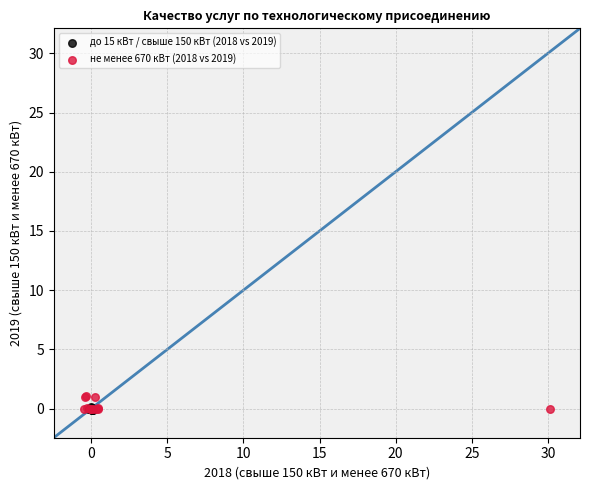

Which series contains the highest Y value?

не менее 670 кВт (2018 vs 2019)